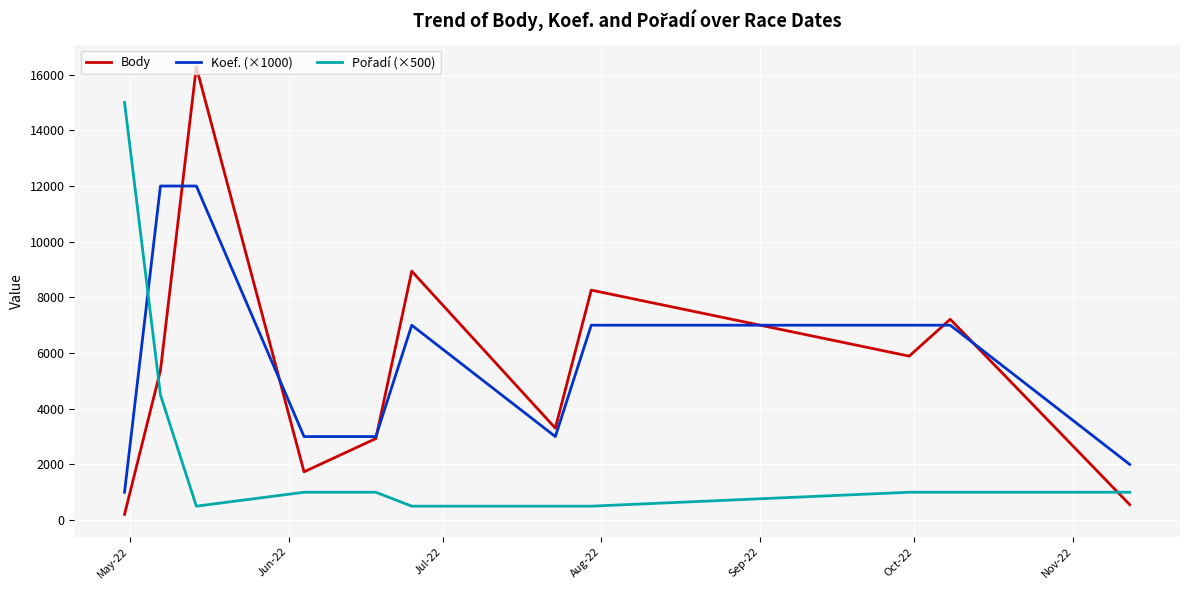

What is the greatest value displayed?

16275